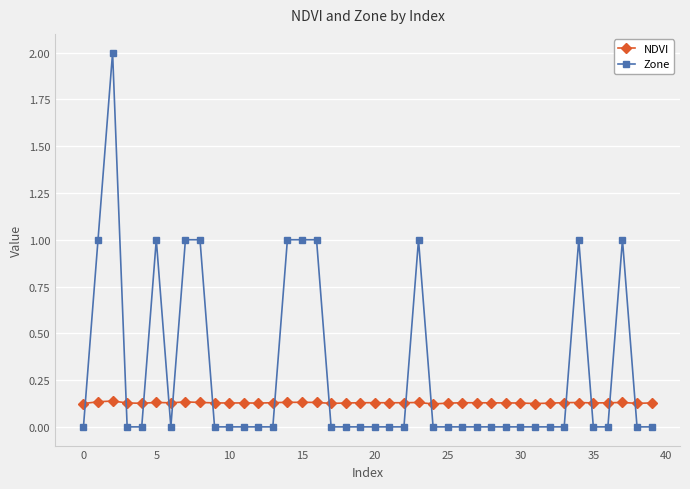

True or false: Zone and NDVI intersect in this chart.

True